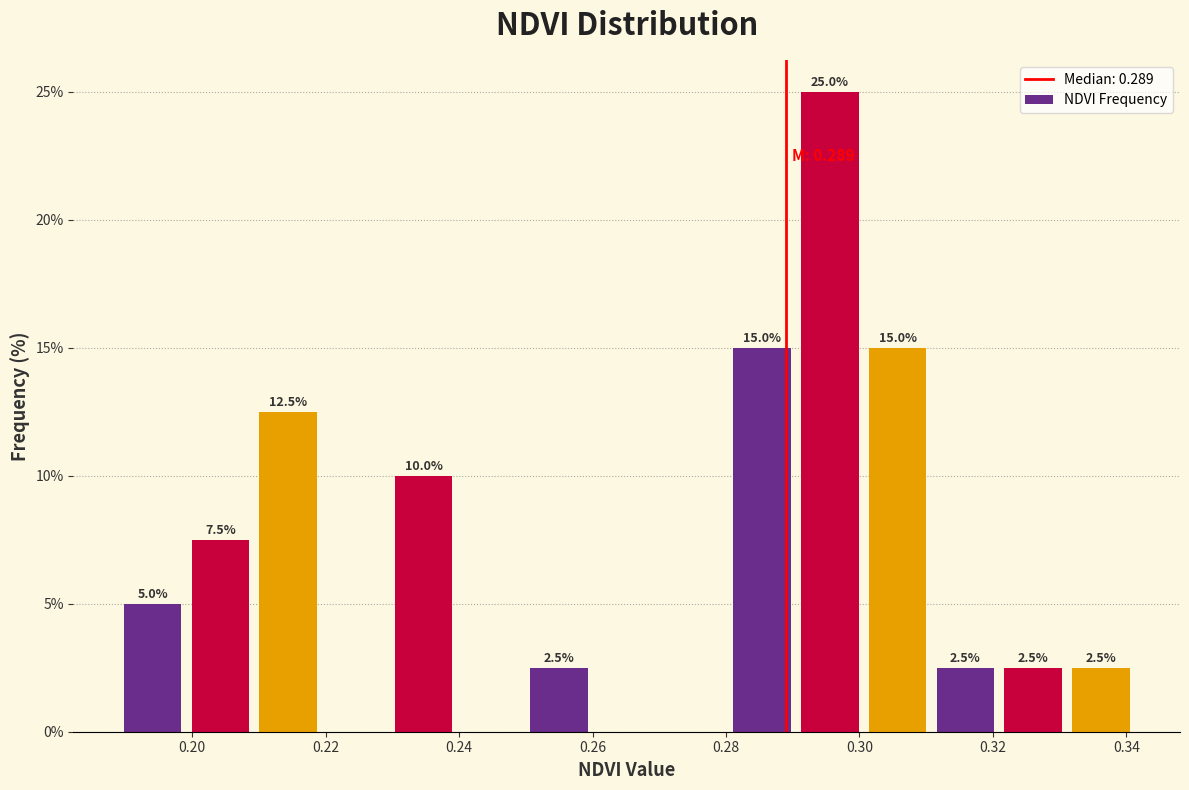

Over which range of the x-axis is the bar tallest?

0.290 to 0.300